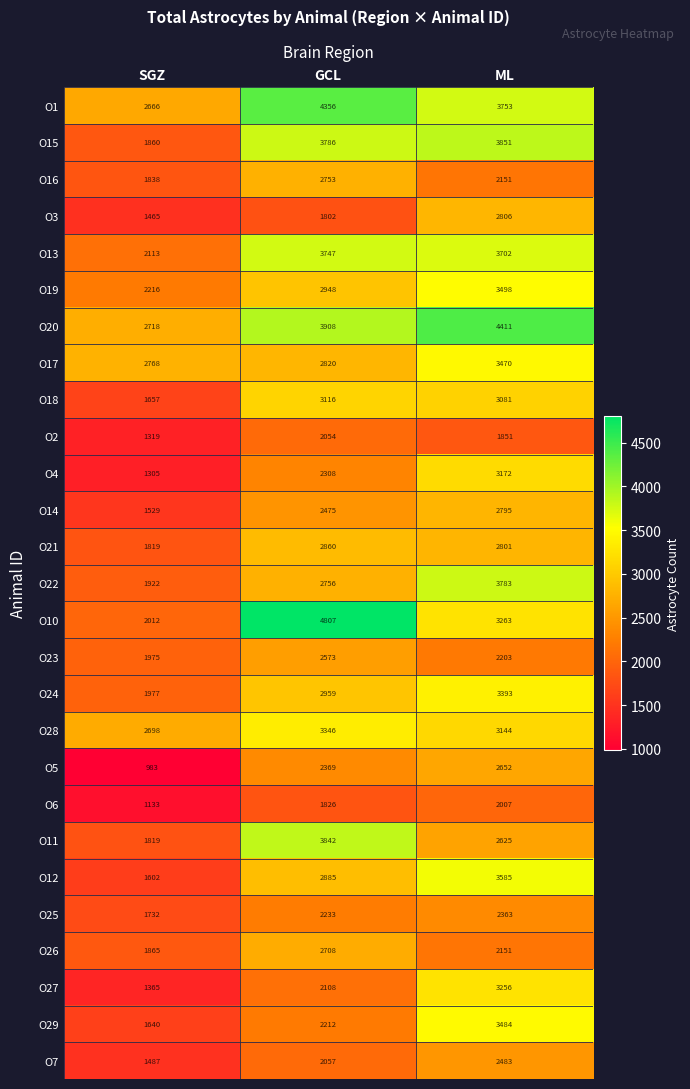

Rank the series by their maximum value, from highest to lowest.

O10, O20, O1, O15, O11, O22, O13, O12, O19, O29, O17, O24, O28, O27, O4, O18, O21, O3, O14, O16, O26, O5, O23, O7, O25, O2, O6